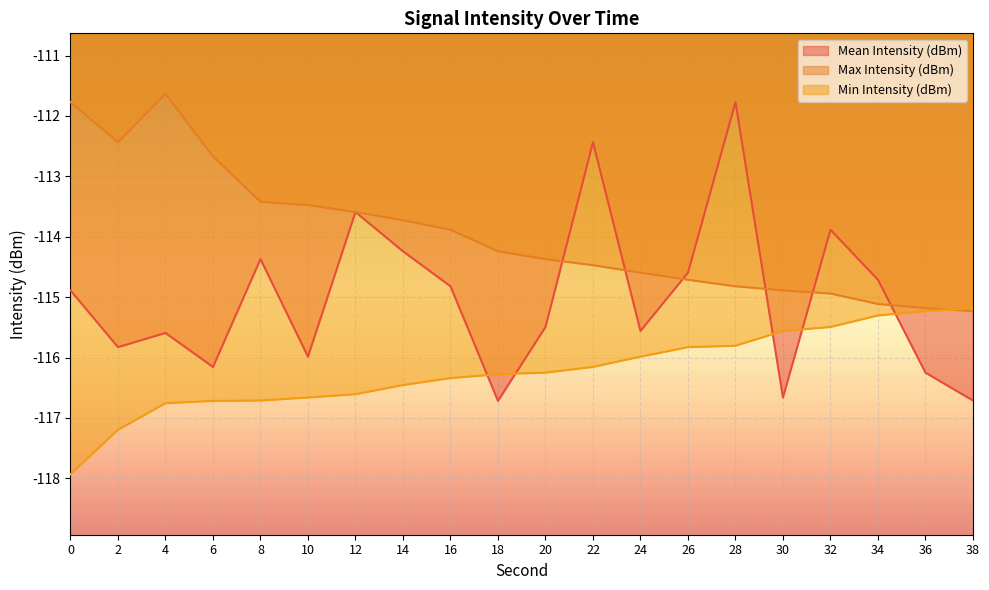

What is the difference between the second highest and minimum values in the Max Intensity (dBm) series?

3.5